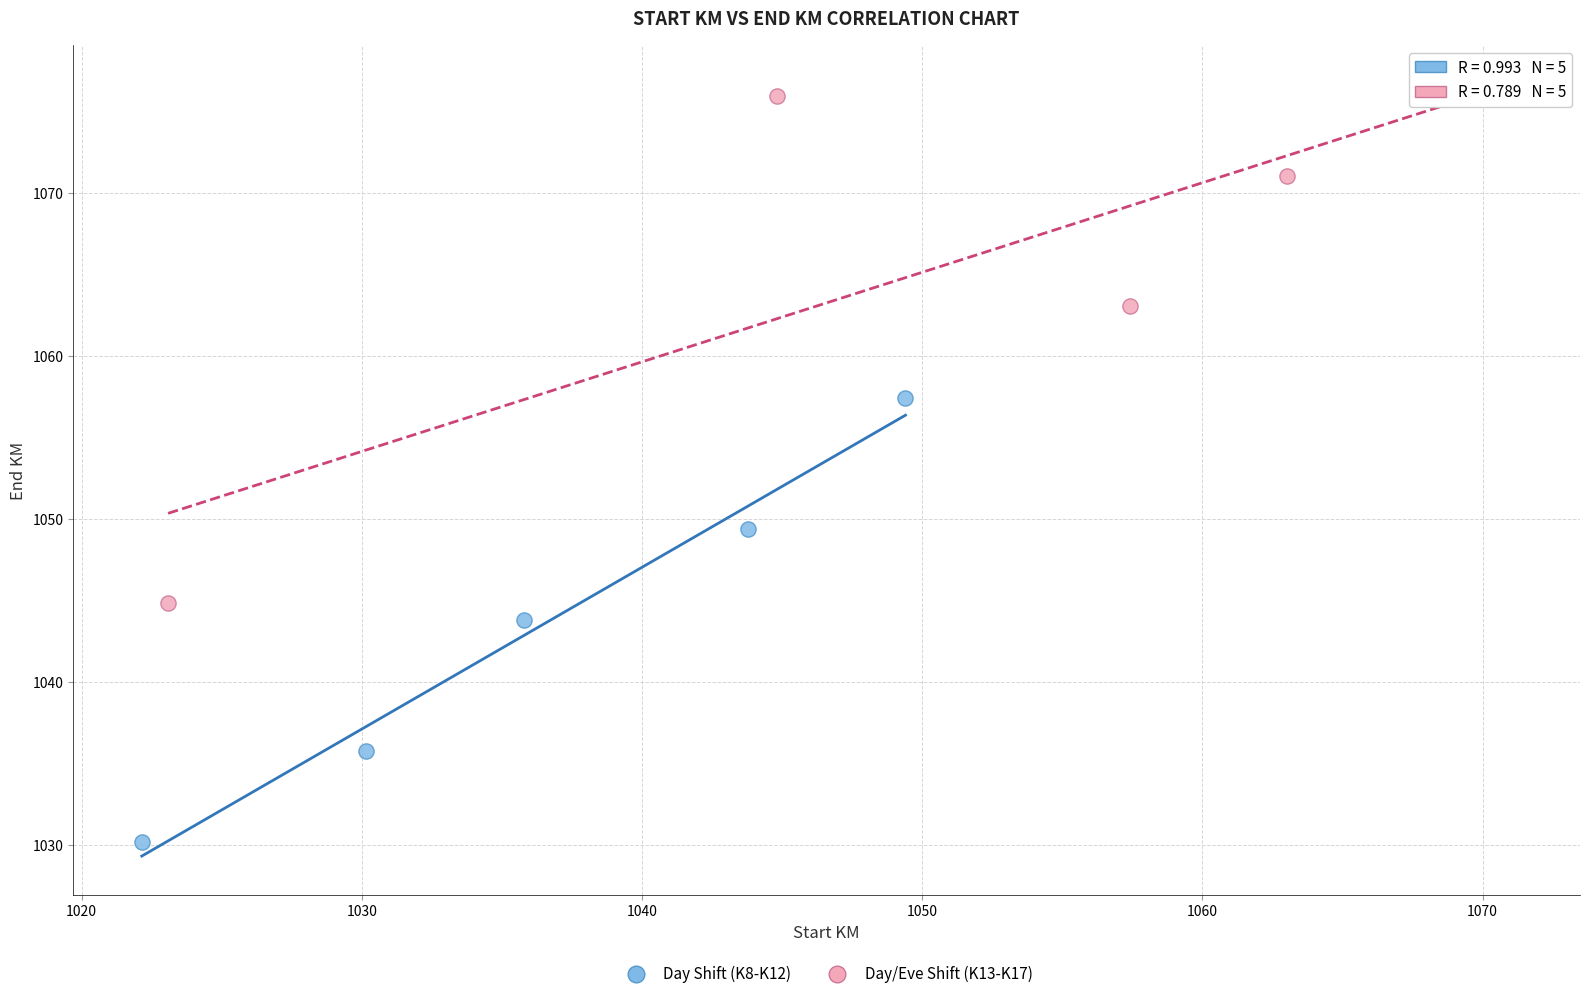

Which series has the largest Y range (max minus min)?

Day/Eve Shift (K13-K17)